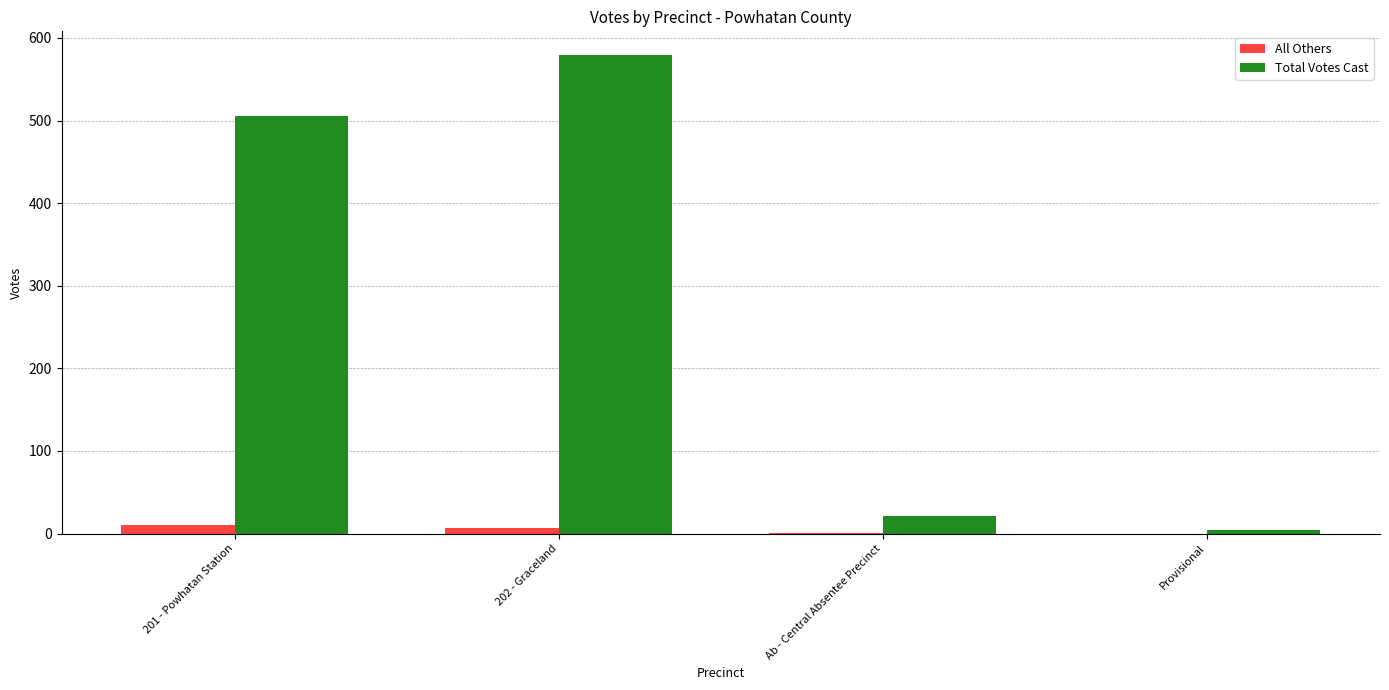

What are all the series names shown in the legend?

All Others, Total Votes Cast